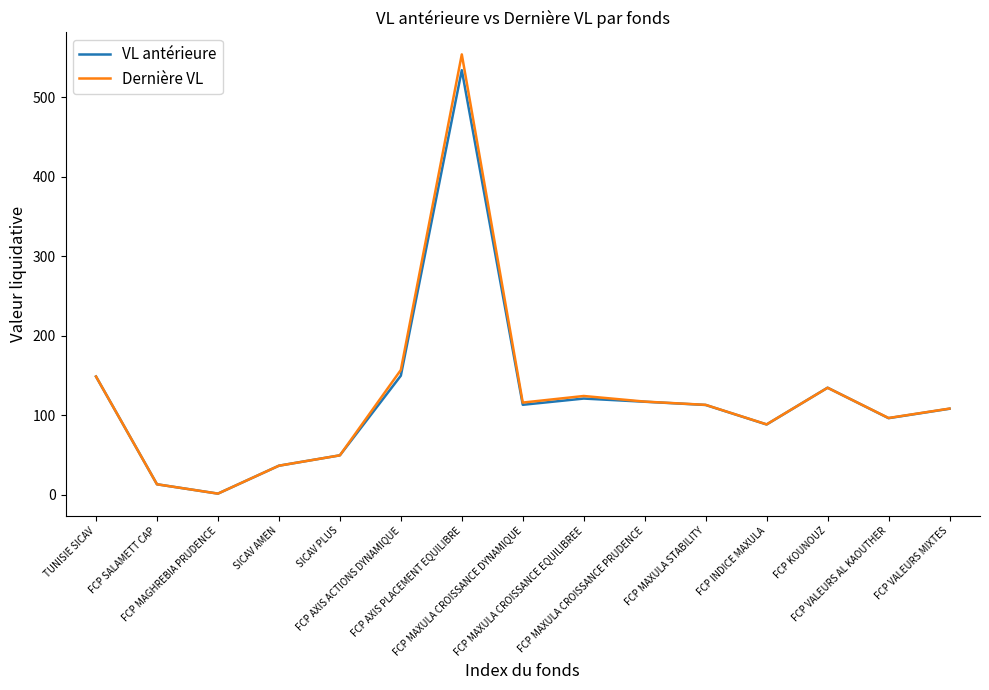

Which series has the widest spread of values?

Dernière VL